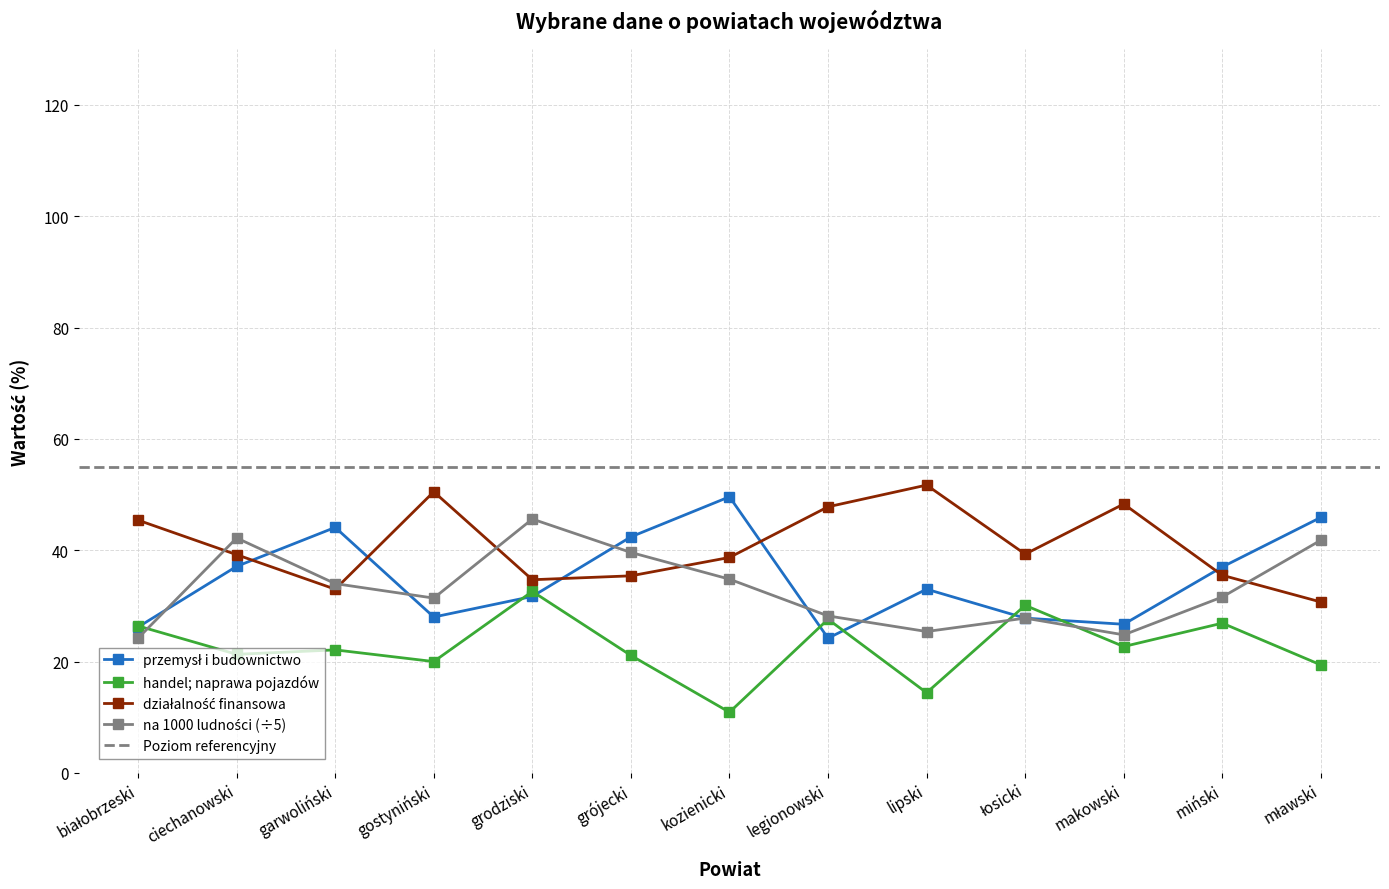

What is the label of the 5th point from the right?

lipski